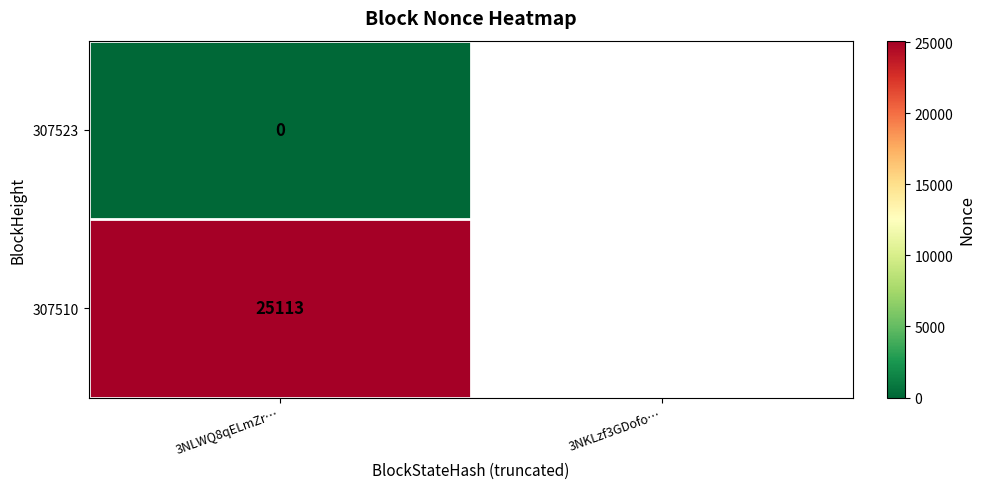

How many series are shown in this chart?

2